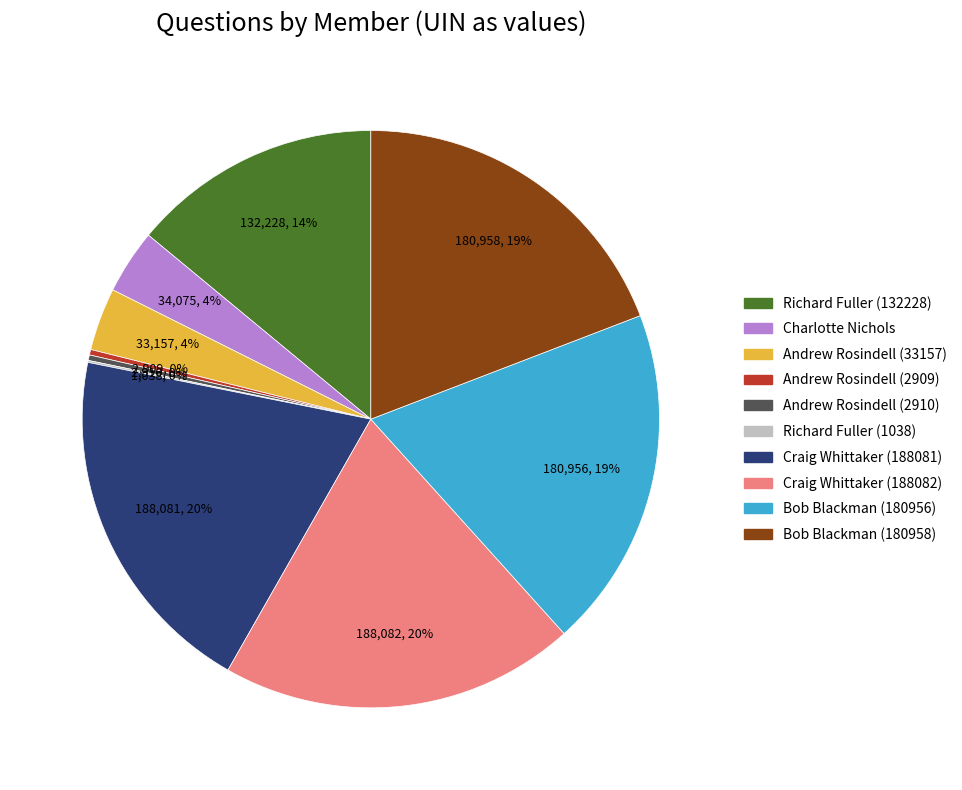

True or false: Bob Blackman (180956) accounts for 10% of the total.

False